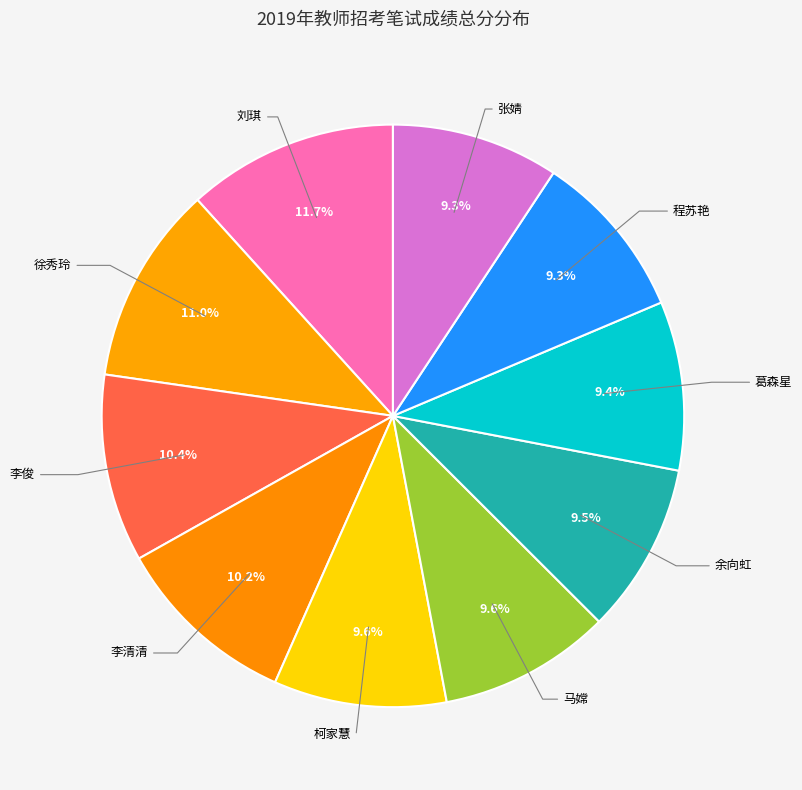

Rank the categories by value from lowest to highest.

张婧, 程苏艳, 葛森星, 余向虹, 马嫦, 柯家慧, 李清清, 李俊, 徐秀玲, 刘琪